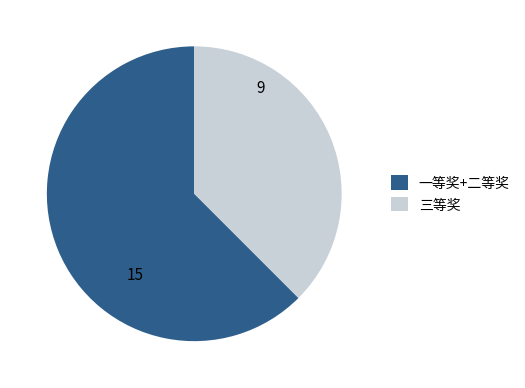

Is the sum of 三等奖 and 一等奖+二等奖 greater than half?

Yes